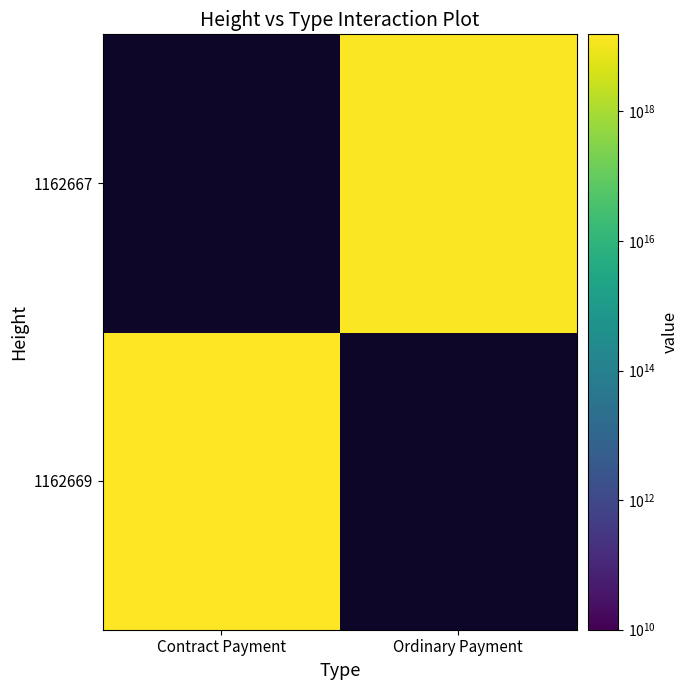

Which series has the largest range (max minus min)?

1162669